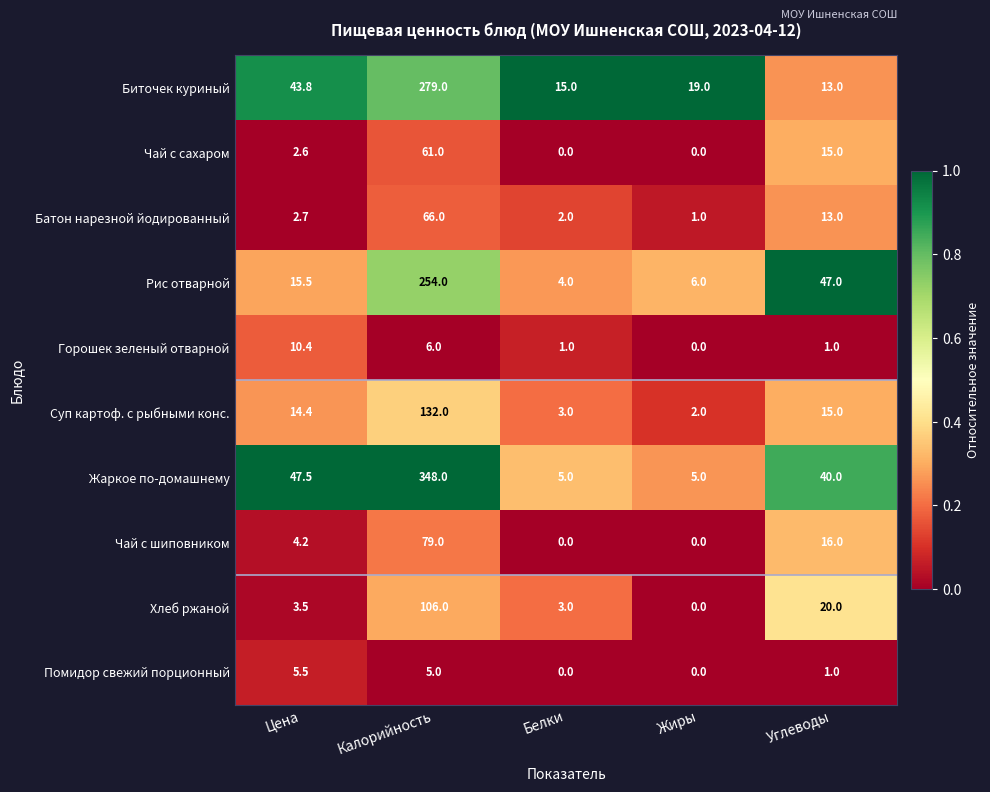

Is it true that Горошек зеленый отварной equals 1.0 at Углеводы?

True